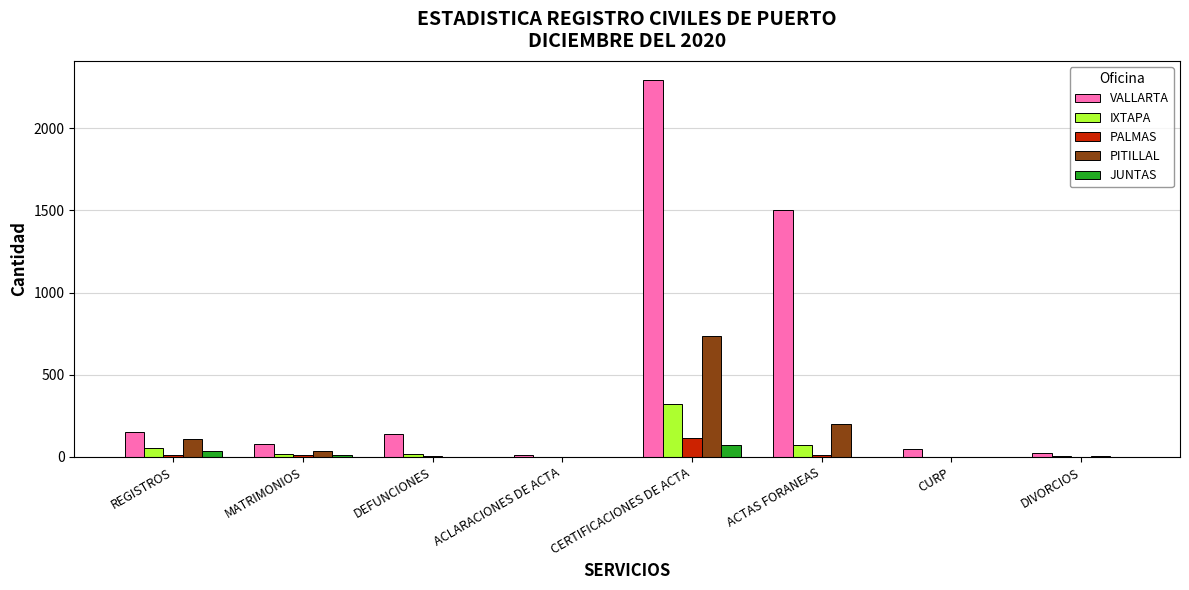

Is it true that JUNTAS equals 12 at MATRIMONIOS?

True